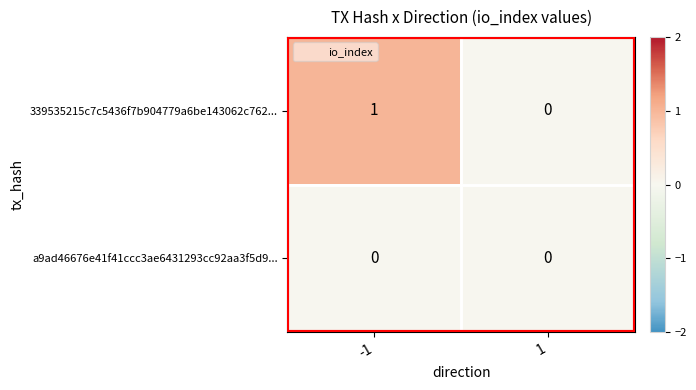

True or false: 339535215c7c5436f7b904779a6be143062c762... has a value of 1 at -1.

True